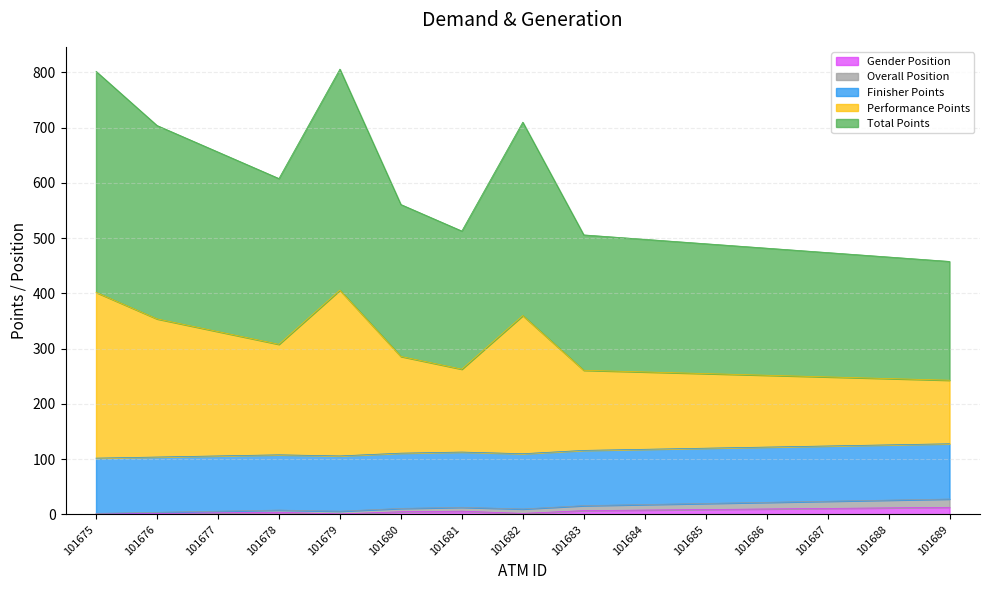

True or false: Gender Position and Total Points cross at least once.

False